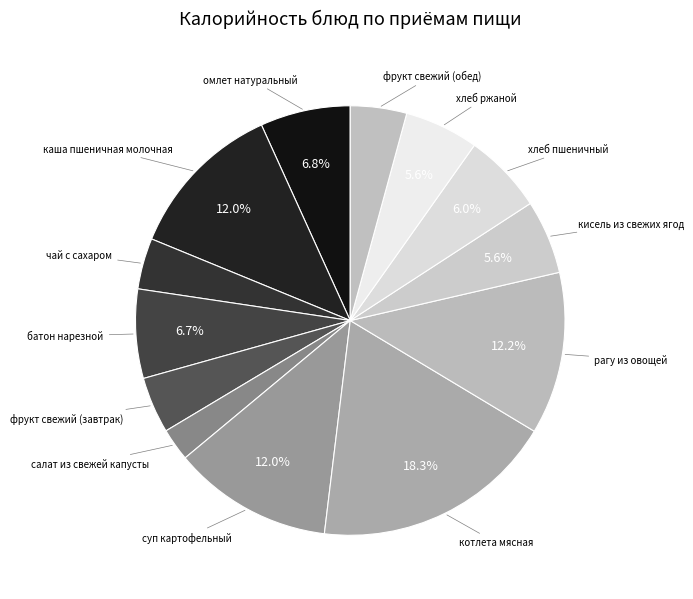

How many segments does this pie chart have?

13